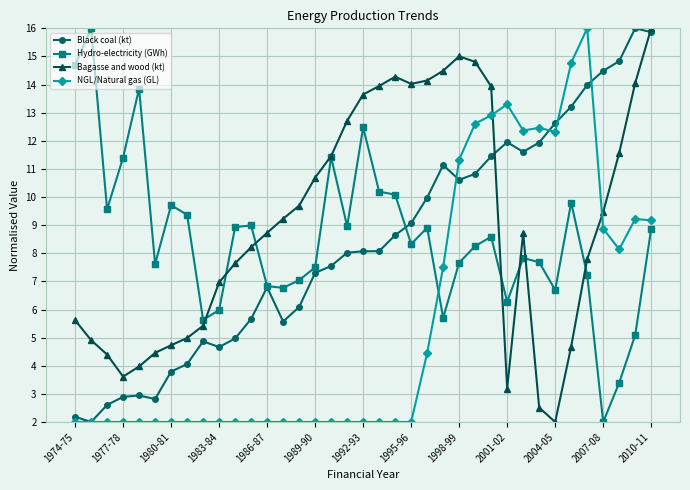

What is the value of the NGL/Natural gas (GL) point at the 23rd from the left?

4.5